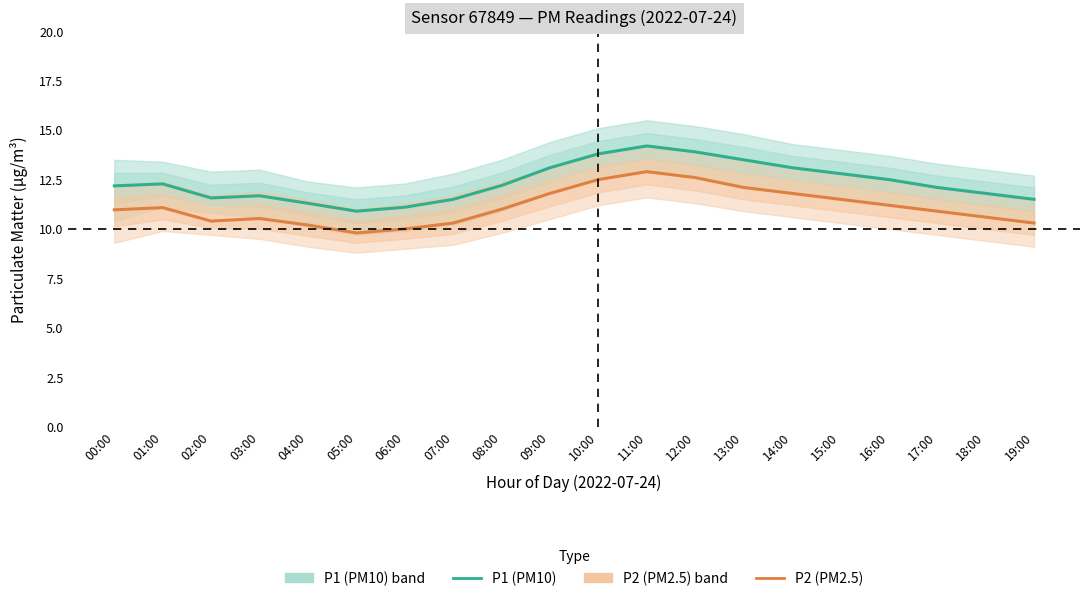

How many lines are shown in the chart?

2